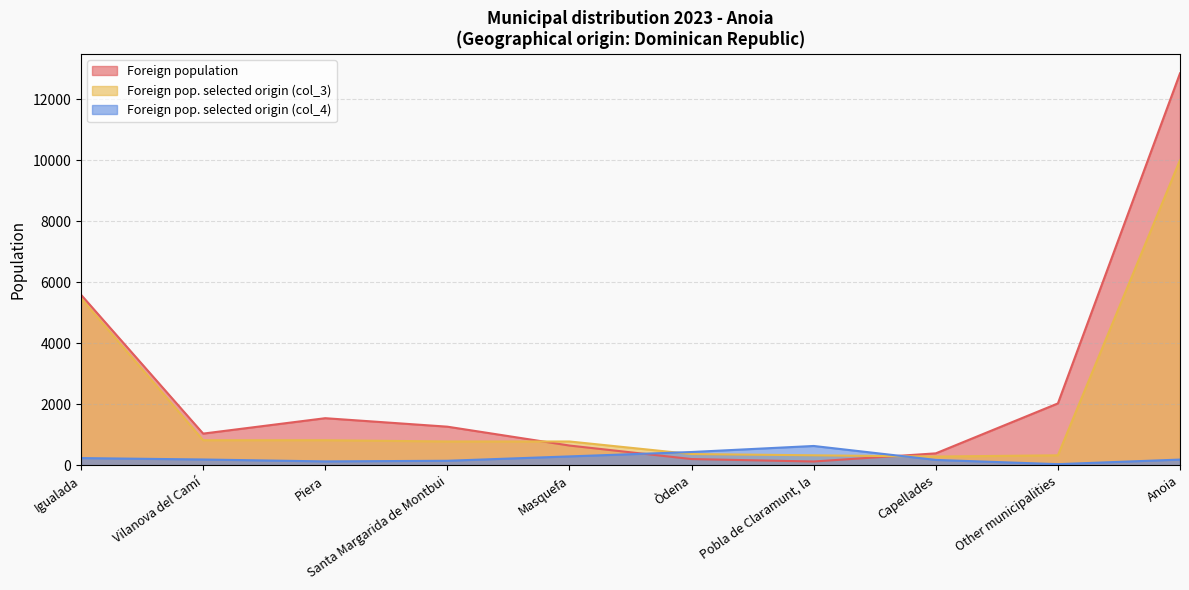

Which series changed the most between Capellades and Other municipalities?

Foreign population